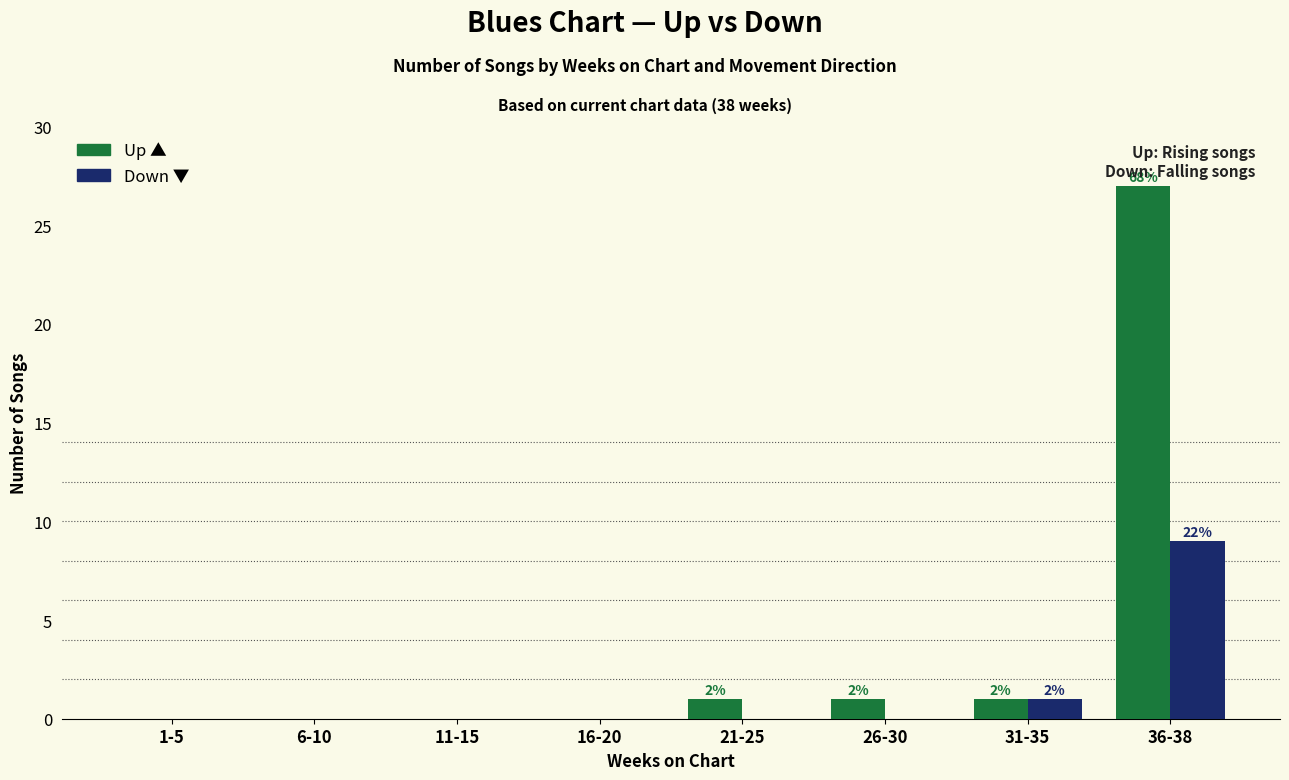

Reading left to right, transcribe all the data shown in this chart.

Up: 0	0	0	0	1	1	1	27
Down: 0	0	0	0	0	0	1	9